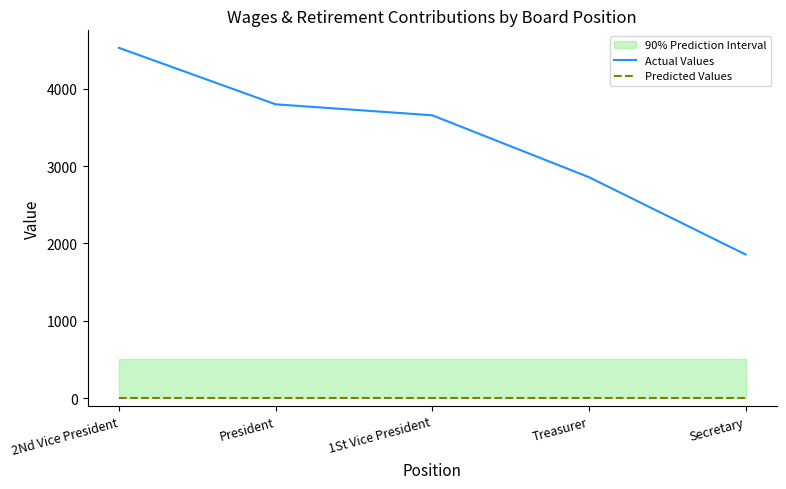

At which label does Actual Values first exceed 3658?

2Nd Vice President